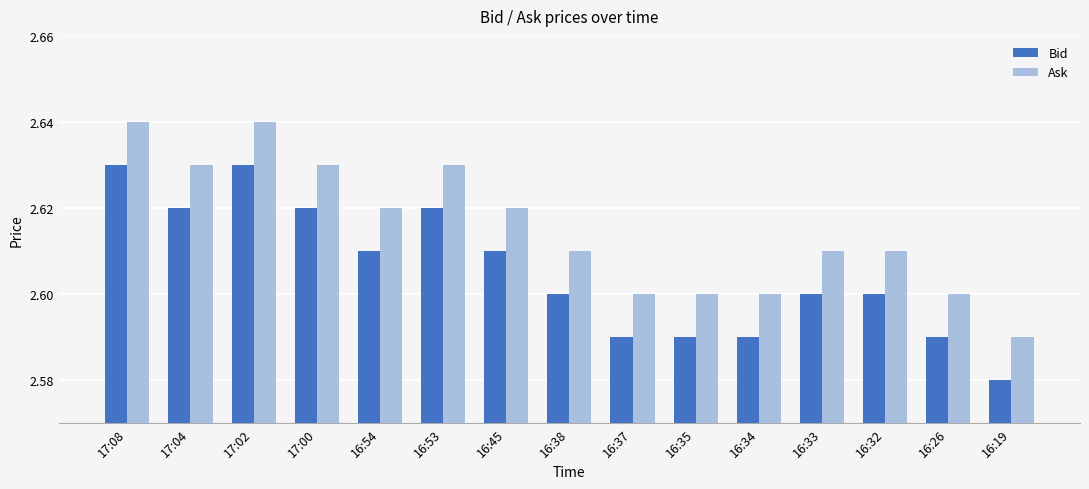

At which label is Bid closest to 2?

16:19